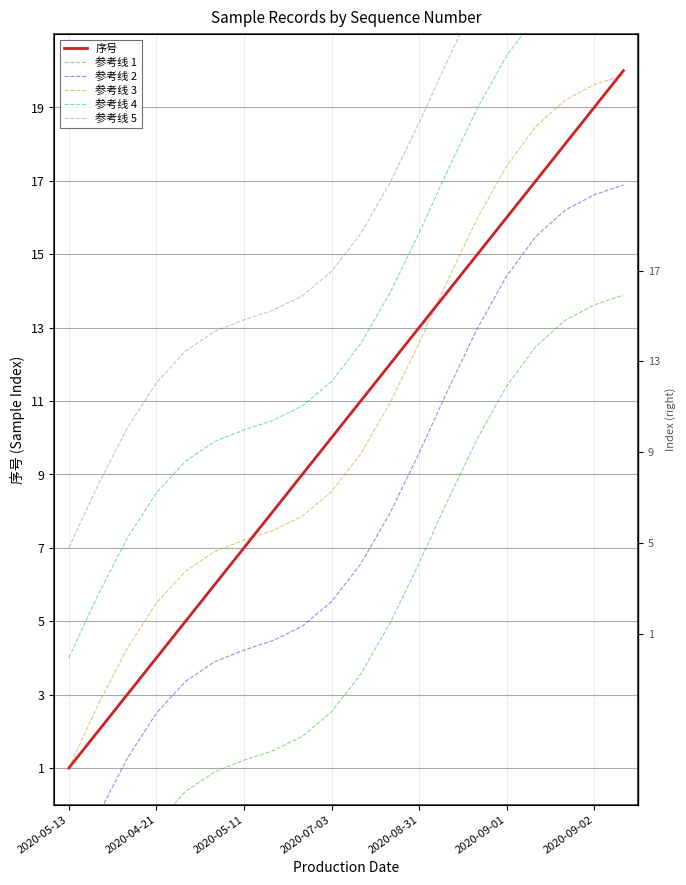

Which series has the widest spread of values?

序号